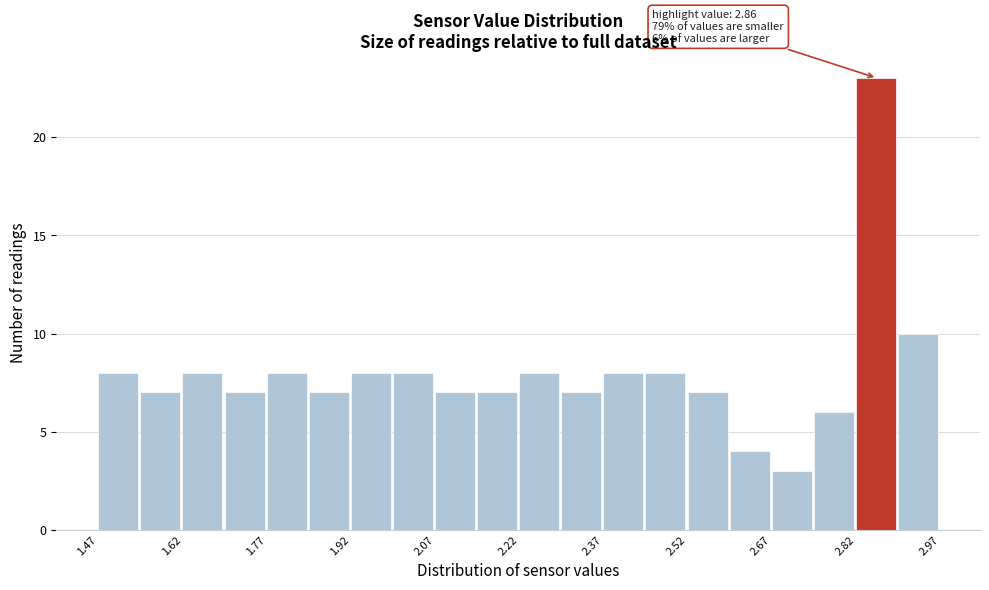

Read against the x-axis, roughly where is the centre of the tallest bar?

2.86